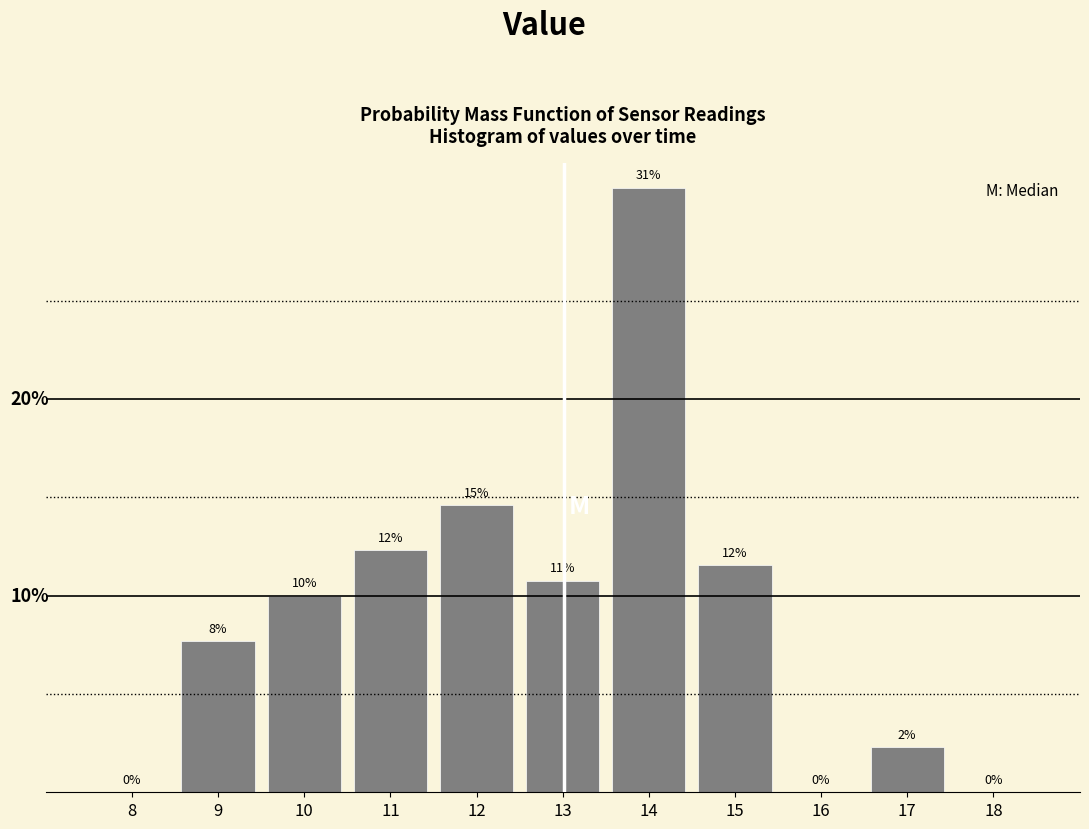

Are the bars horizontal?

No